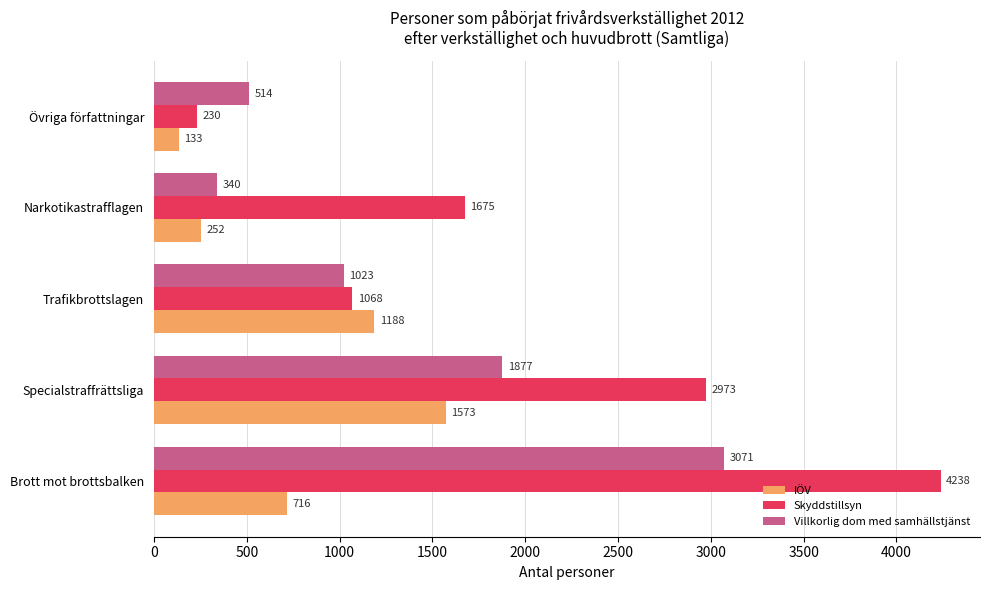

Which series changed the most between Brott mot brottsbalken and Övriga författningar?

Skyddstillsyn